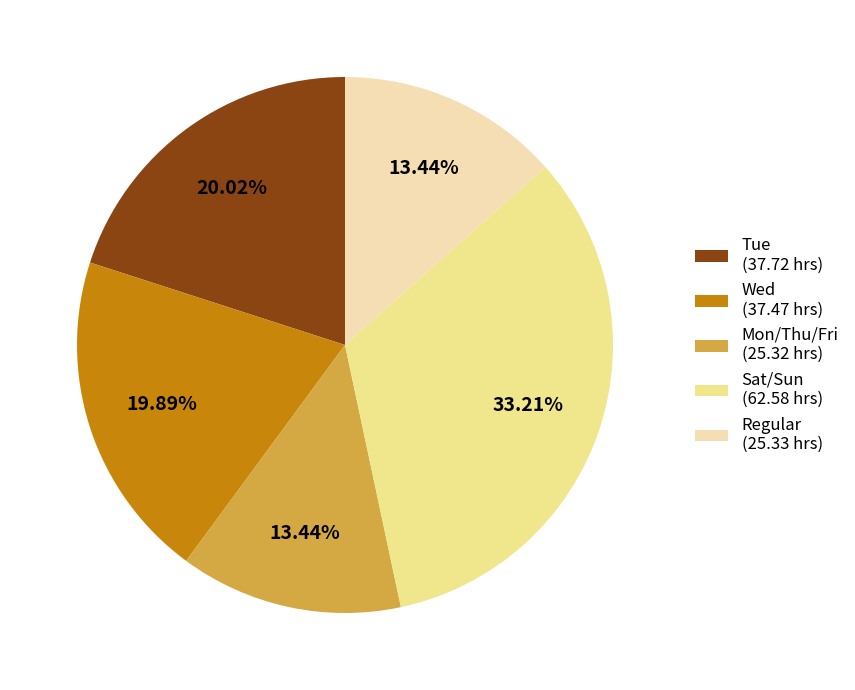

Do Mon/Thu/Fri (25.32 hrs) and Tue (37.72 hrs) together represent more than half of the pie?

No